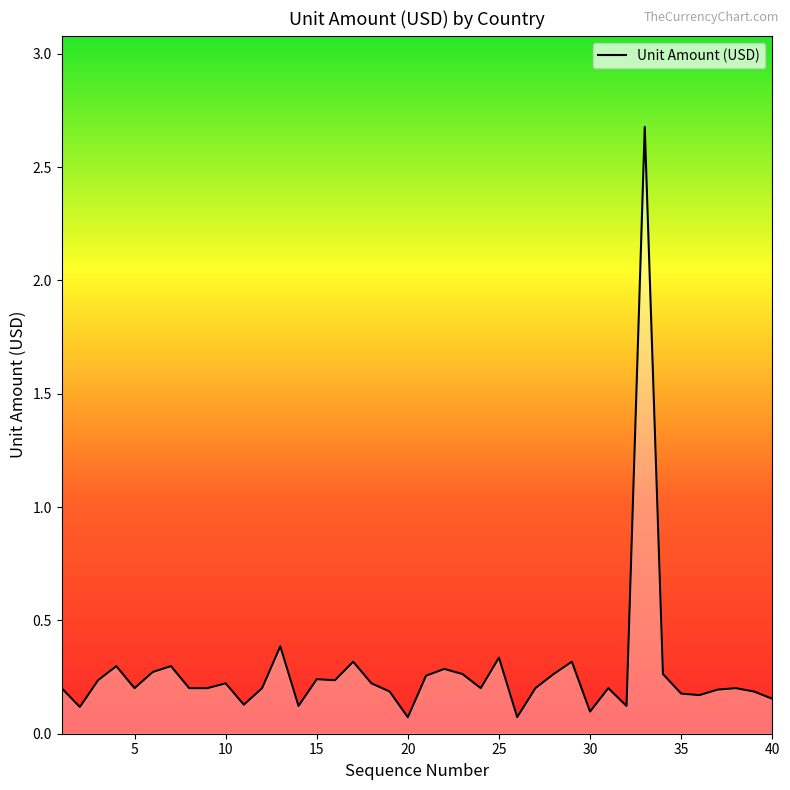

What is the maximum value shown in the chart?

2.7